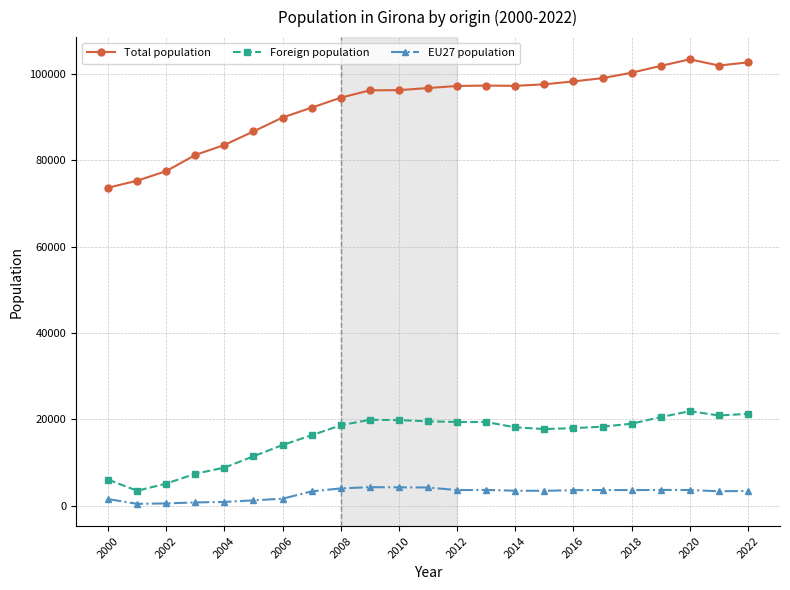

Does the chart have visible grid lines?

Yes